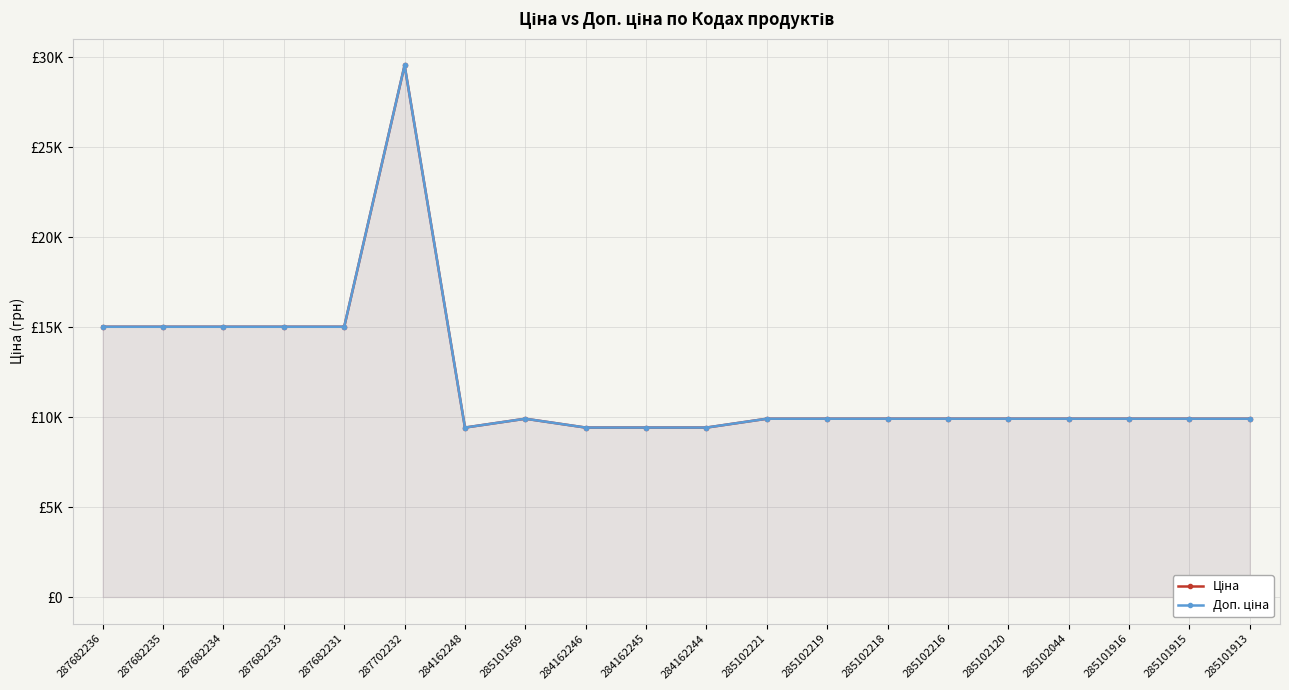

What is the difference between the maximum and minimum values in the Ціна series?

20132.1